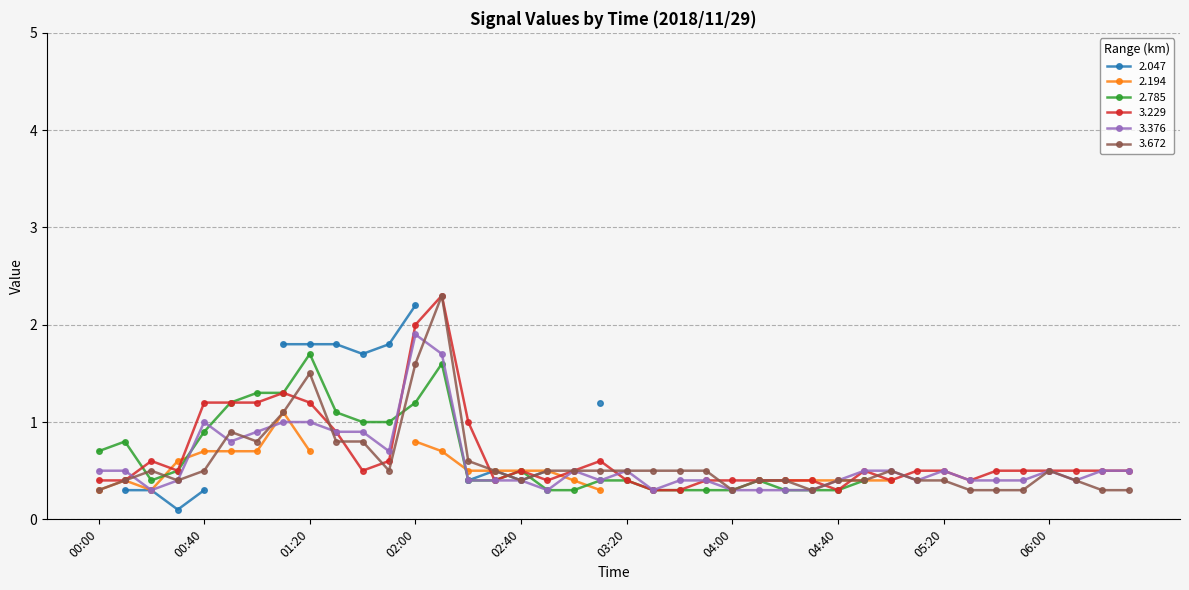

True or false: 3.672 has more than 2 points higher than both neighbors.

True